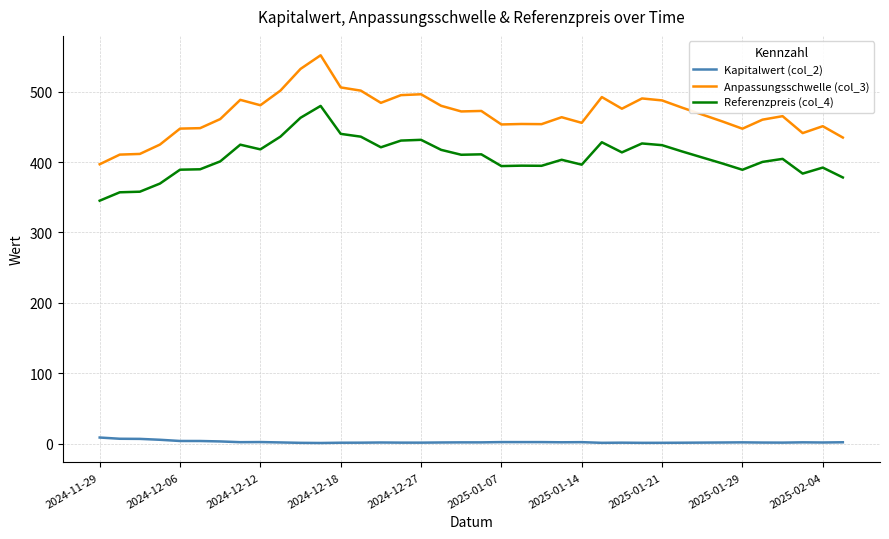

What is the difference between the second highest and second lowest values in the Anpassungsschwelle (col_3) series?

121.8